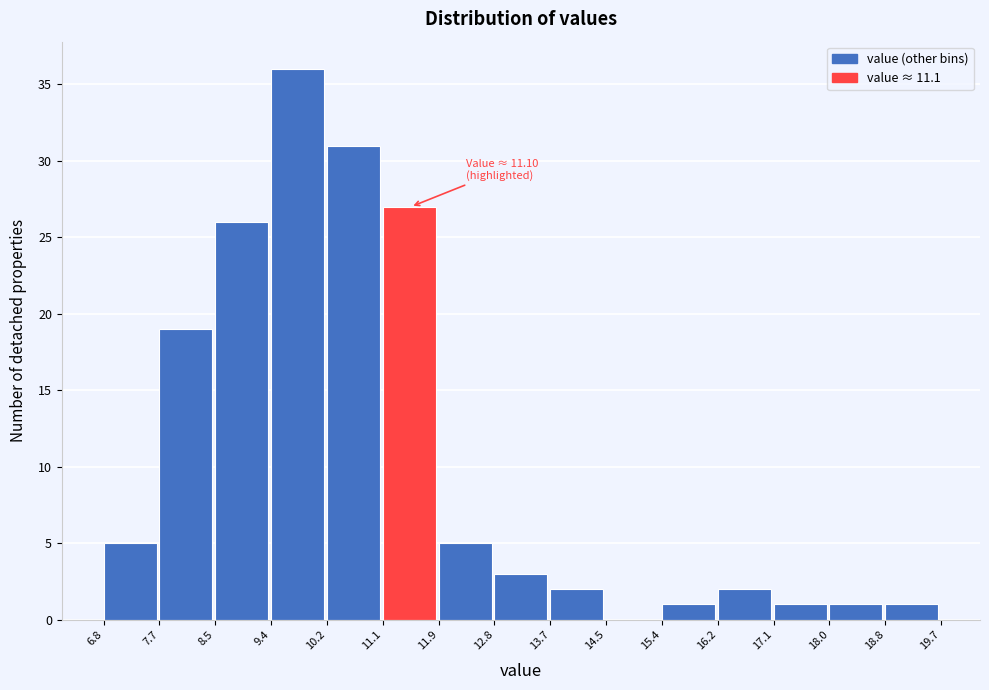

Which range on the x-axis has the tallest bar?

9.4 to 10.2